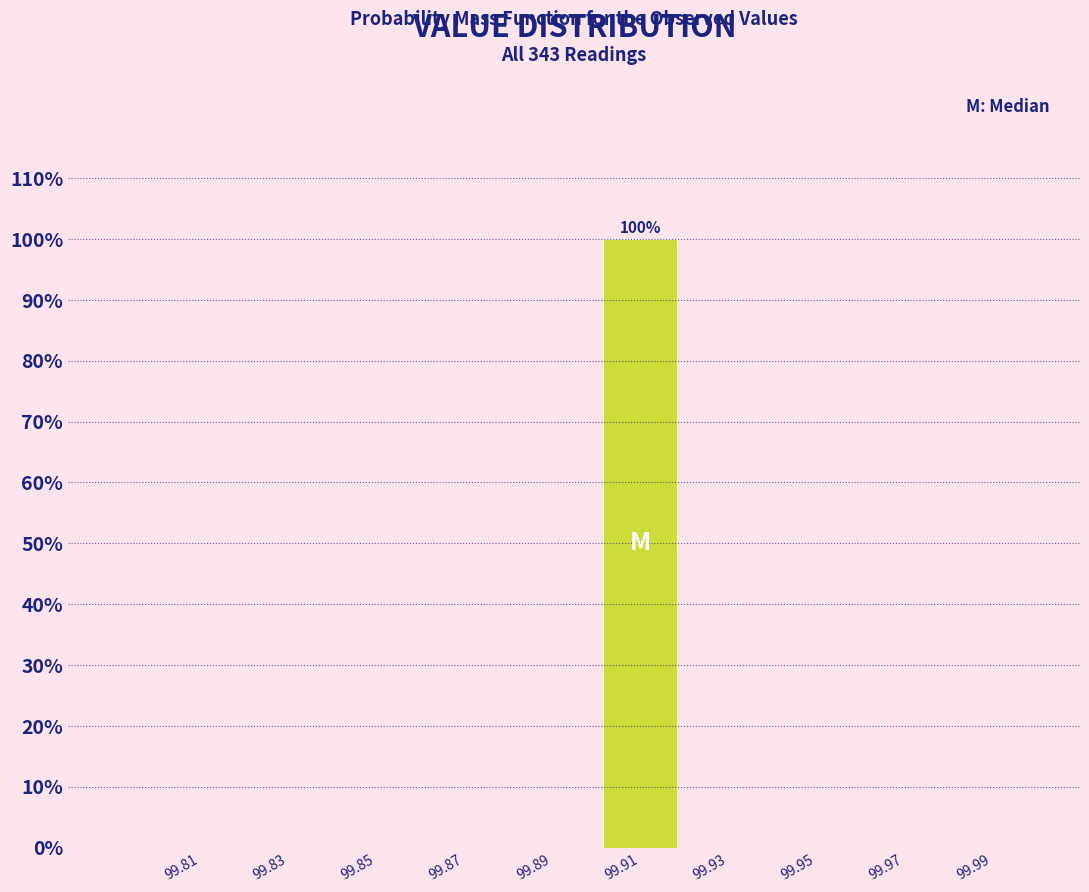

Reading left to right, extract all data points from this chart.

99.81=0	99.83=0	99.85=0	99.87=0	99.89=0	99.91=100	99.93=0	99.95=0	99.97=0	99.99=0